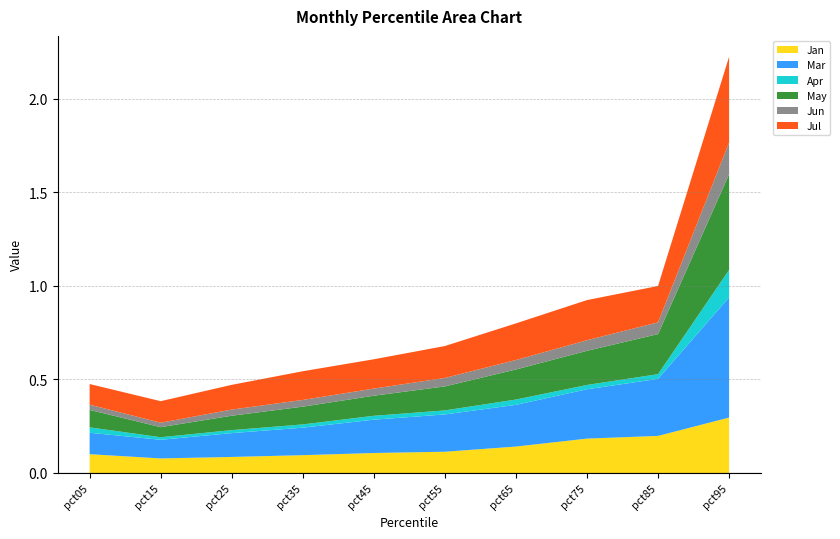

Reading right to left, extract all data points from this chart.

Jan: 0.3	0.2	0.2	0.1	0.1	0.1	0.1	0.1	0.1	0.1
Mar: 0.6	0.3	0.3	0.2	0.2	0.2	0.1	0.1	0.1	0.1
Apr: 0.1	0.0	0.0	0.0	0.0	0.0	0.0	0.0	0.0	0.0
May: 0.5	0.2	0.2	0.2	0.1	0.1	0.1	0.1	0.1	0.1
Jun: 0.2	0.1	0.1	0.1	0.0	0.0	0.0	0.0	0.0	0.0
Jul: 0.5	0.2	0.2	0.2	0.2	0.2	0.2	0.1	0.1	0.1